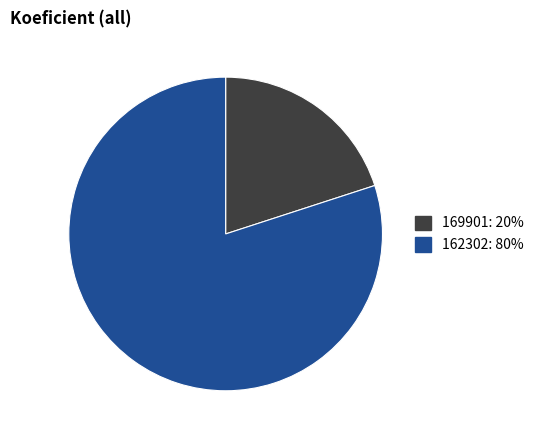

What is the largest slice in the pie chart?

162302